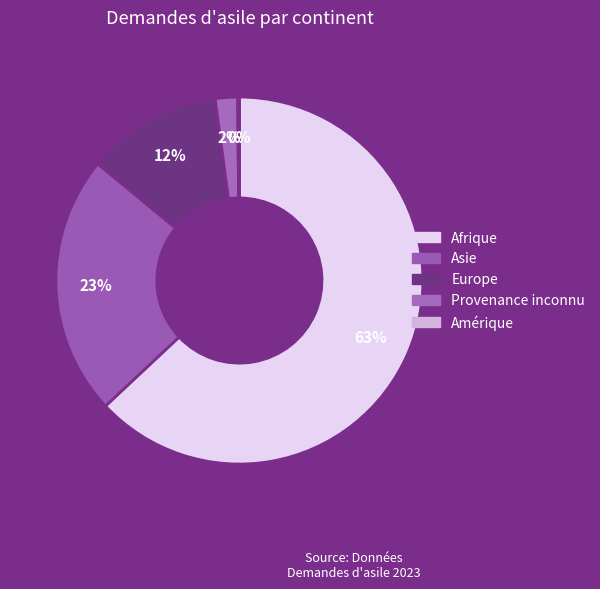

What percentage is the Asie slice, to the nearest percent?

23%